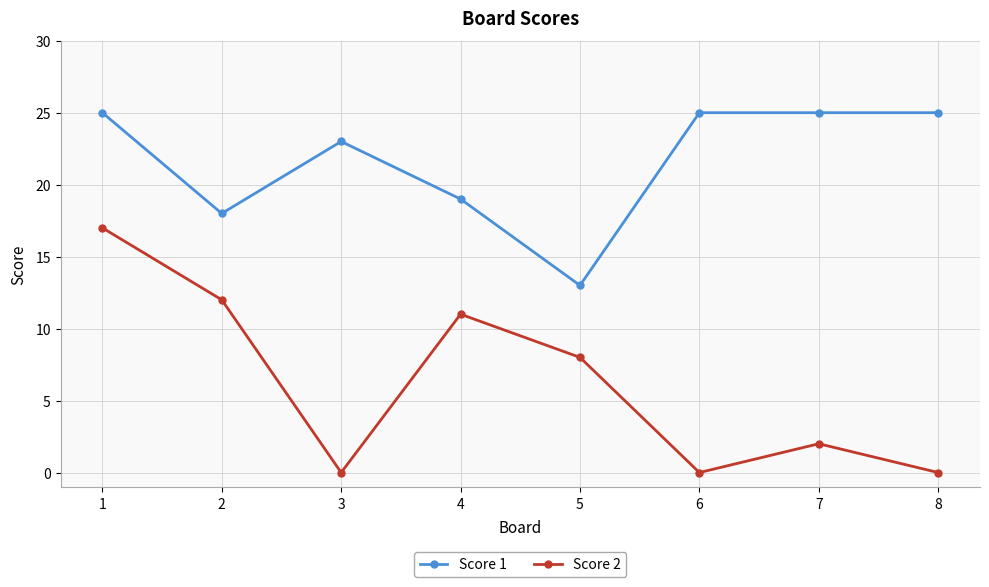

The Score 2 series shows 20 at 2. True or false?

False